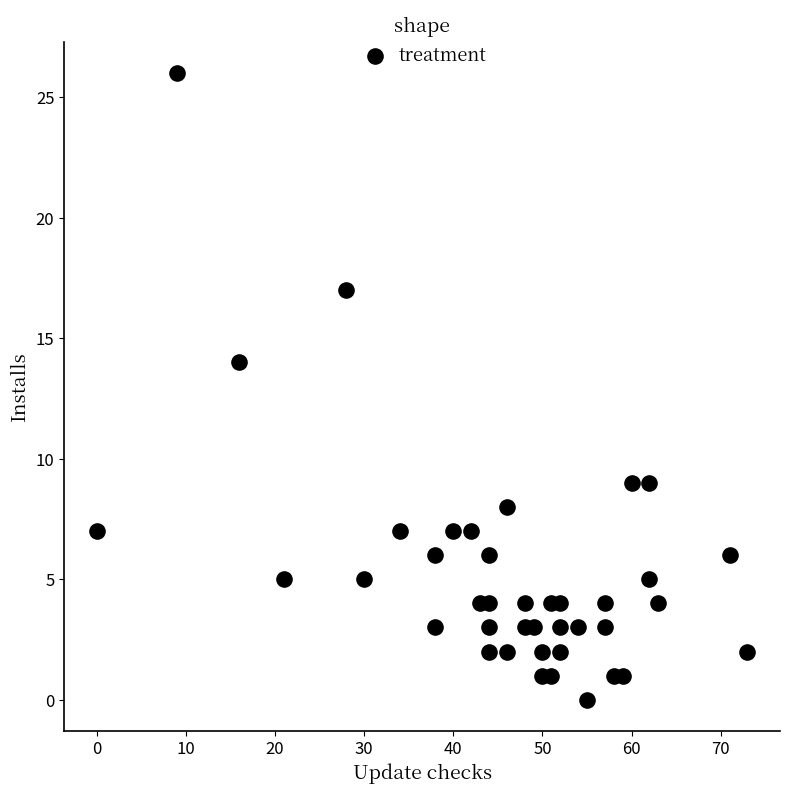

What Y value in the scatter plot is closest to 13?

14